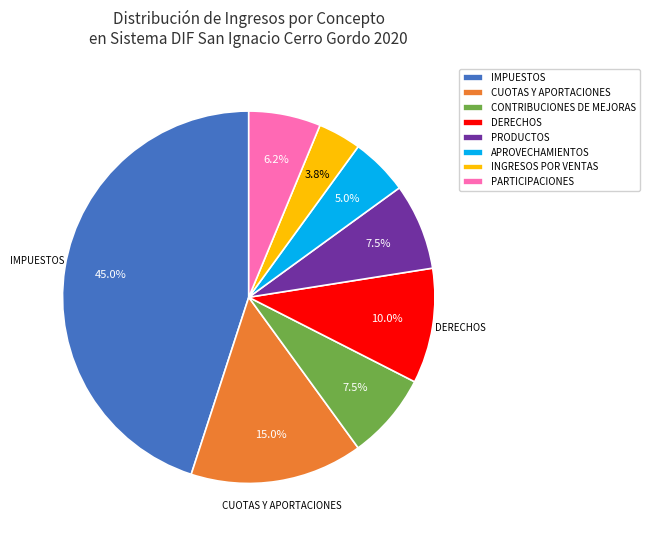

Is there any slice that represents more than half of the pie?

No